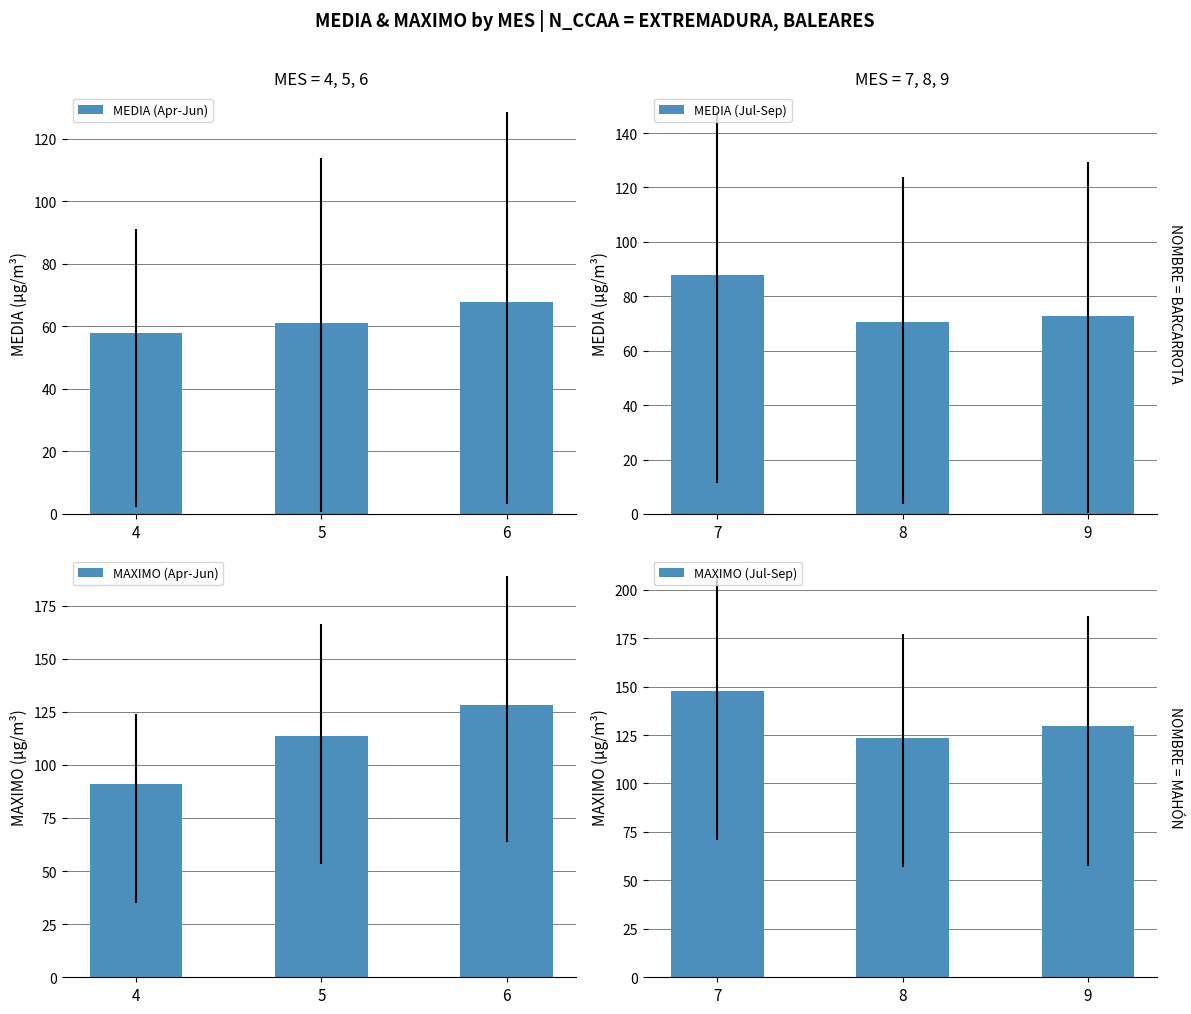

The MEDIA (Apr-Jun) series shows 61.1 at 5. True or false?

True